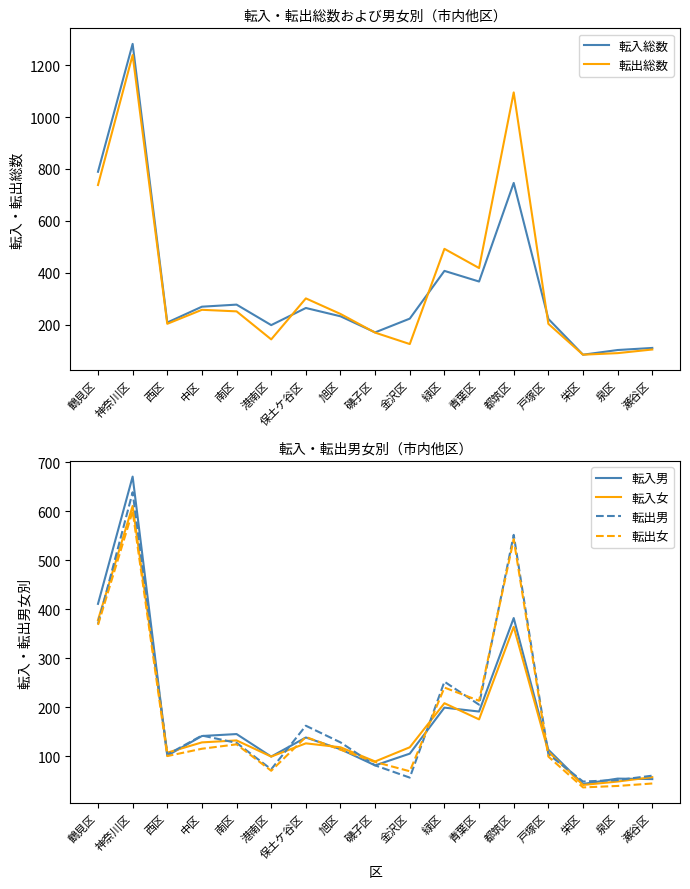

What is the difference between the maximum and second lowest values in the 転出総数 series?

1149